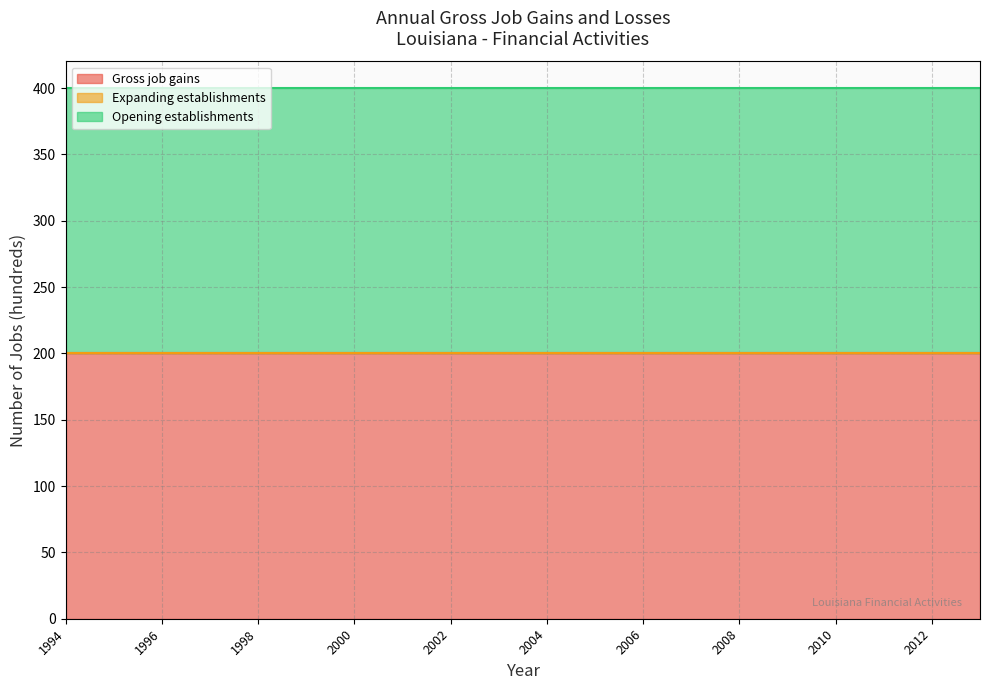

Between 2001 and 2009, which series saw the biggest shift?

Gross job gains